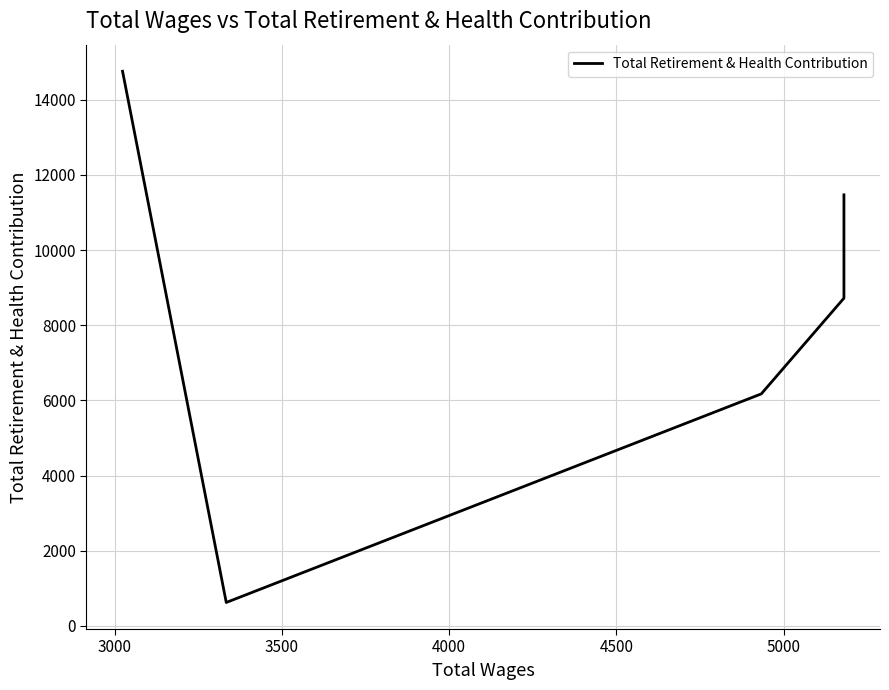

What is the difference between the second highest and minimum values?

10846